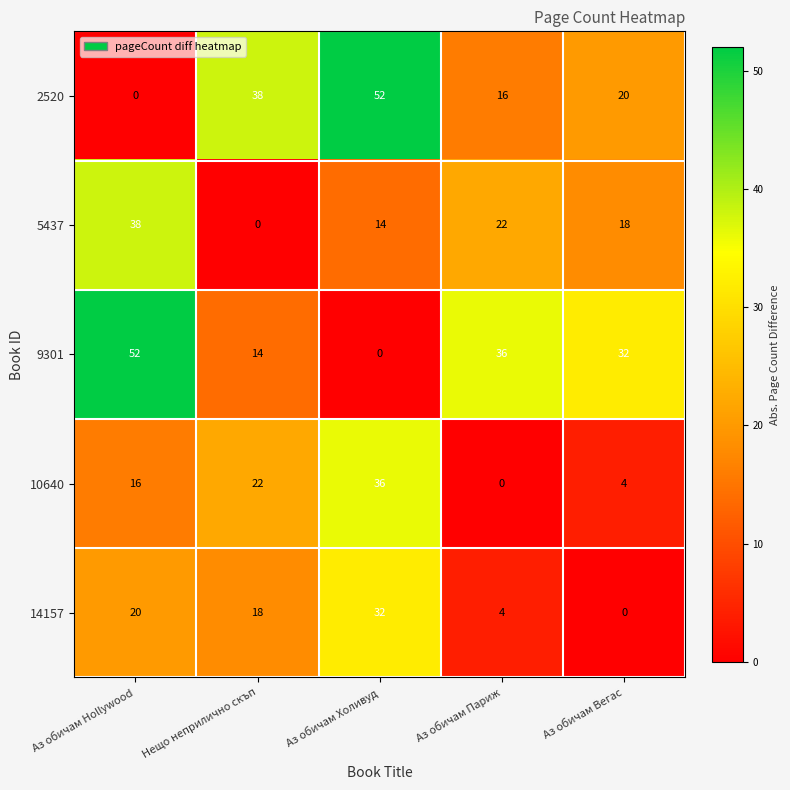

The 14157 series shows 1 at Аз обичам Париж. True or false?

False